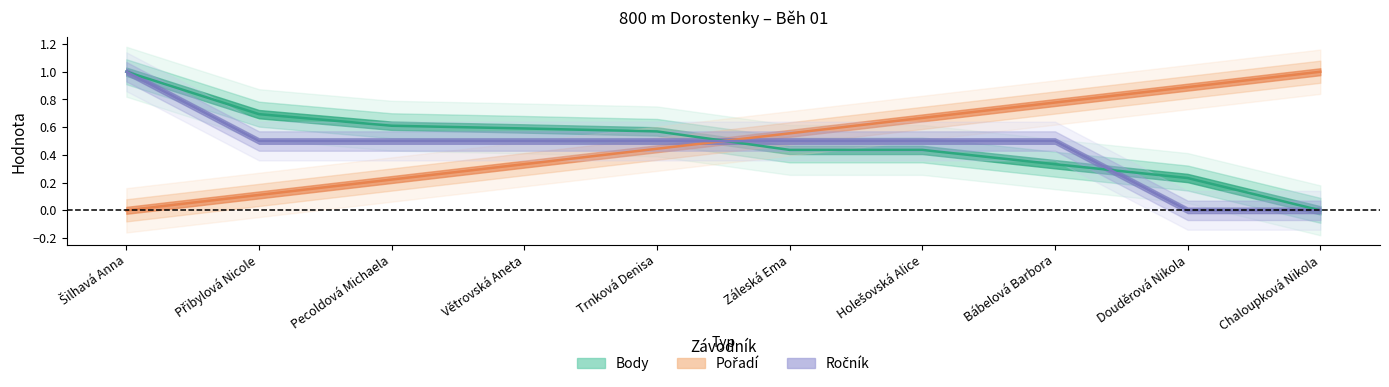

Reading left to right, list all the values displayed in this chart.

Ročník: Šilhavá Anna=1.0	Přibylová Nicole=0.5	Pecoldová Michaela=0.5	Větrovská Aneta=0.5	Trnková Denisa=0.5	Záleská Ema=0.5	Holešovská Alice=0.5	Bábelová Barbora=0.5	Douděrová Nikola=0.0	Chaloupková Nikola=0.0
Pořadí: Šilhavá Anna=0.0	Přibylová Nicole=0.1	Pecoldová Michaela=0.2	Větrovská Aneta=0.3	Trnková Denisa=0.4	Záleská Ema=0.6	Holešovská Alice=0.7	Bábelová Barbora=0.8	Douděrová Nikola=0.9	Chaloupková Nikola=1.0
Body: Šilhavá Anna=1.0	Přibylová Nicole=0.7	Pecoldová Michaela=0.6	Větrovská Aneta=0.6	Trnková Denisa=0.6	Záleská Ema=0.4	Holešovská Alice=0.4	Bábelová Barbora=0.3	Douděrová Nikola=0.2	Chaloupková Nikola=0.0